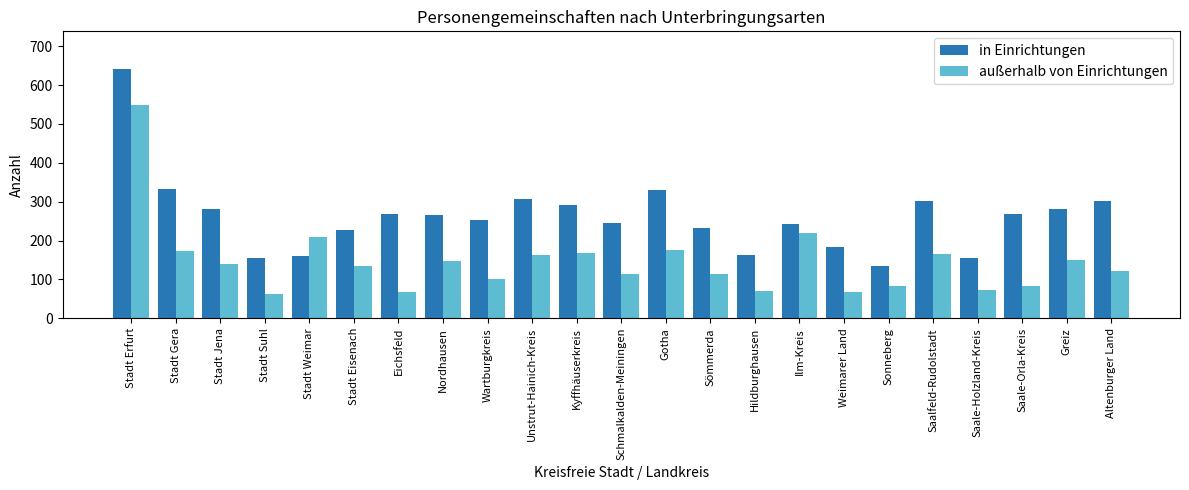

Is it true that in Einrichtungen equals 164 at Hildburghausen?

True